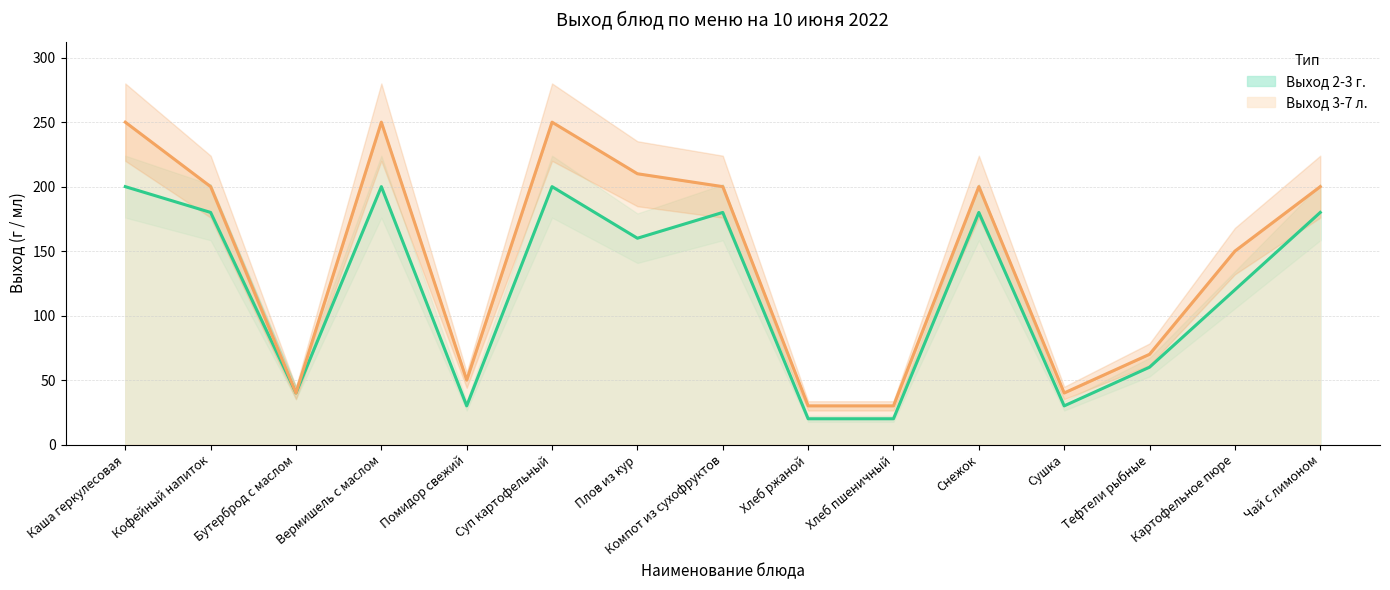

True or false: Выход 2-3 г. (line) and Выход 3-7 л. (line) intersect in this chart.

False